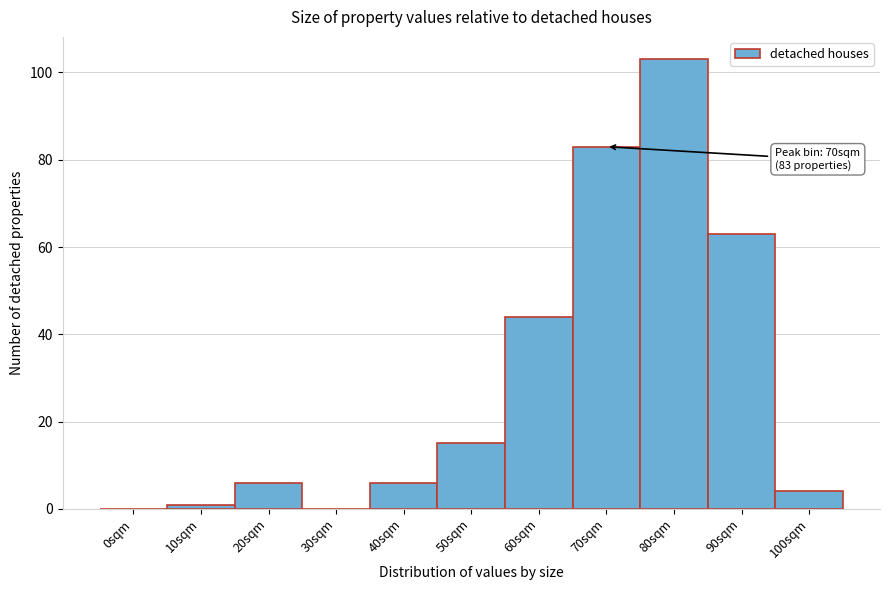

Reading left to right, transcribe all the data shown in this chart.

0sqm=0	10sqm=1	20sqm=6	30sqm=0	40sqm=6	50sqm=15	60sqm=44	70sqm=83	80sqm=103	90sqm=63	100sqm=4